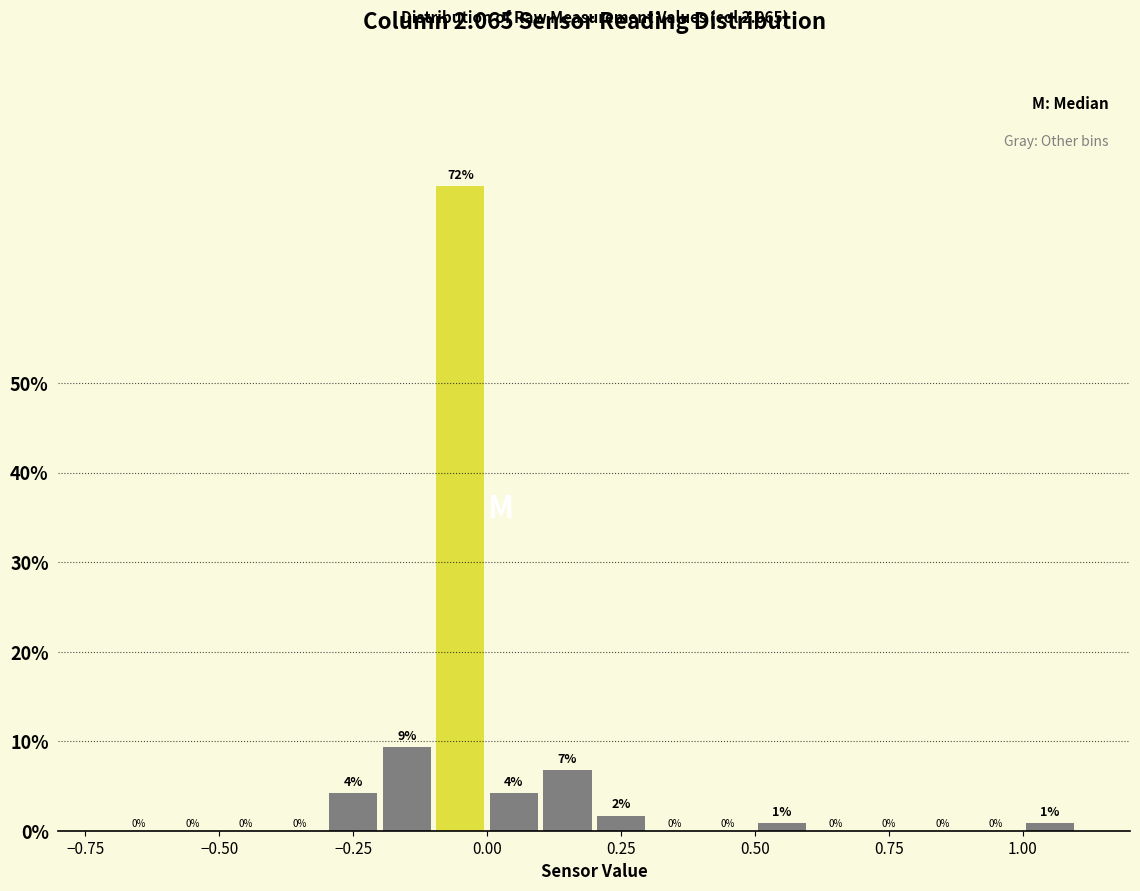

Around what value on the x-axis is the tallest bar? Give the approximate position of its centre, as read against the axis.

-0.05